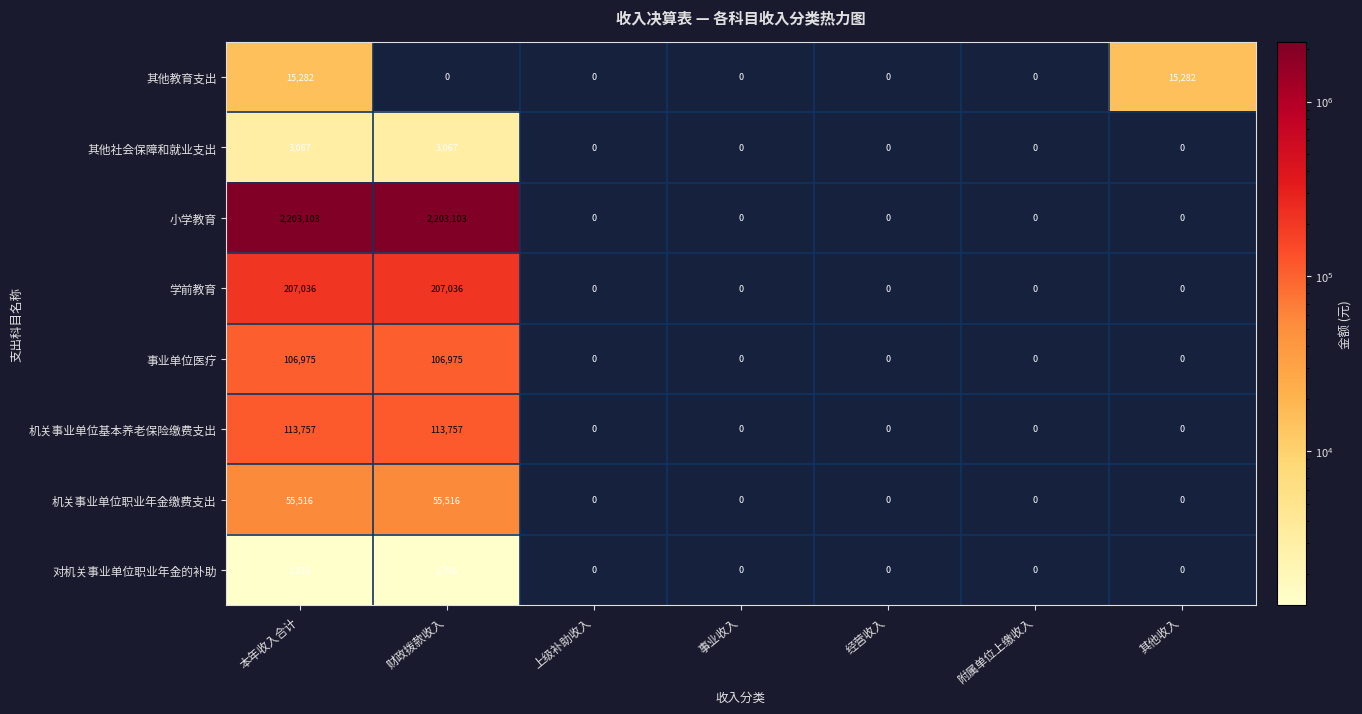

At which category is the sum across all series the highest?

本年收入合计